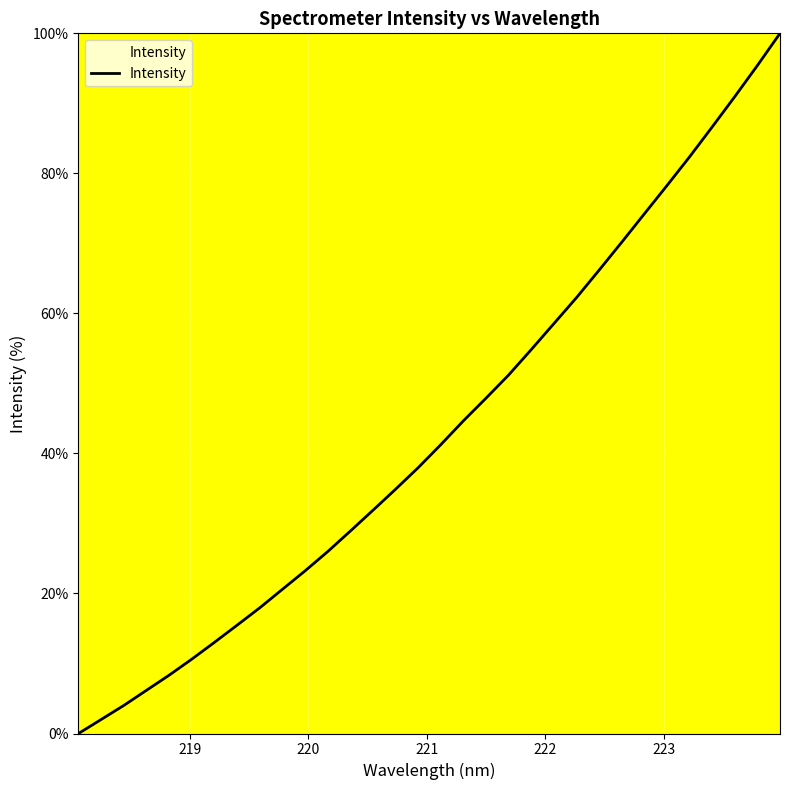

What is the difference between the maximum and minimum values?

100.0